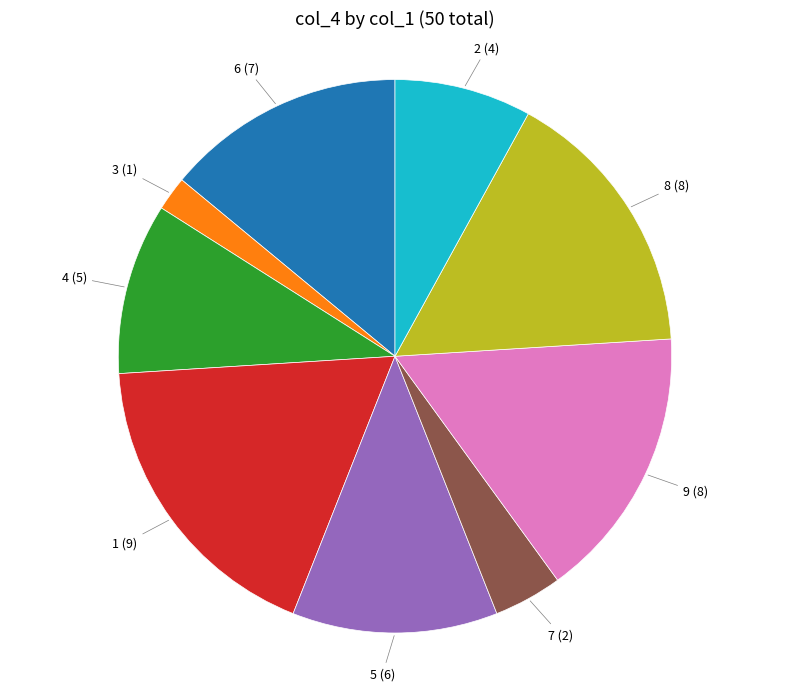

Do 5 (6) and 3 (1) together represent more than half of the pie?

No